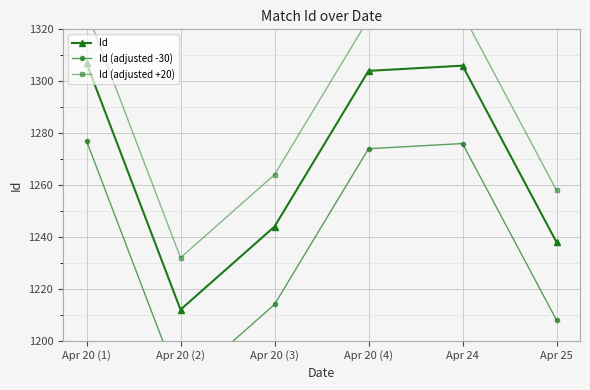

True or false: Id (adjusted +20) has more than 0 points higher than both neighbors.

True